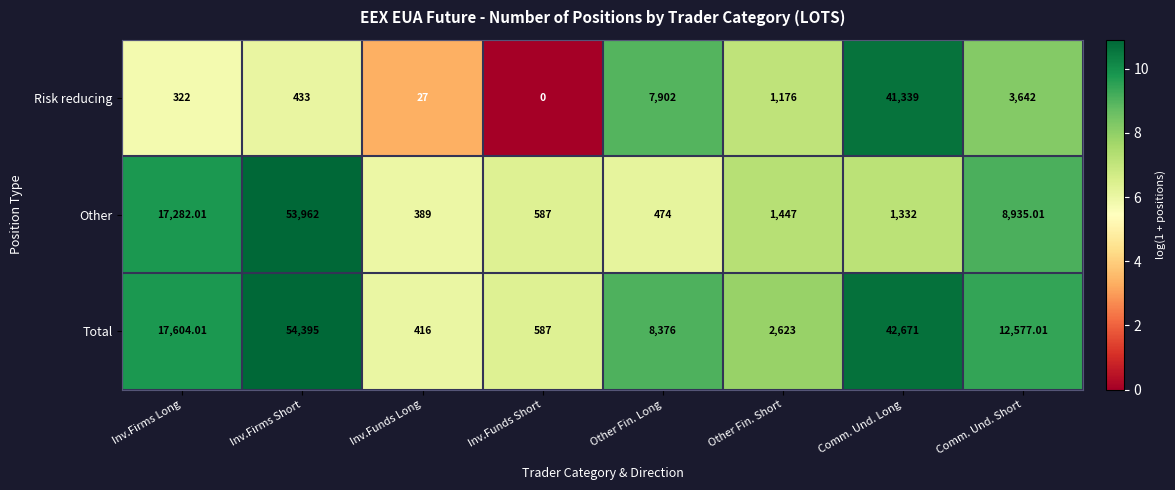

Is the value of Risk reducing at Comm. Und. Short greater than the value of Other at Other Fin. Short?

Yes